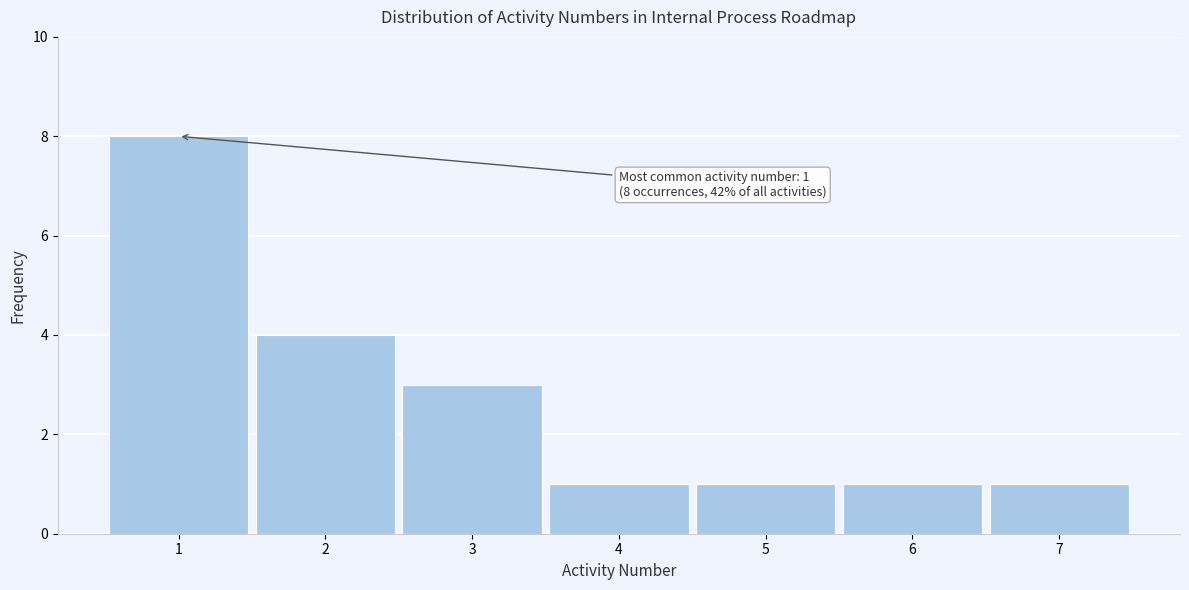

Over which range of the x-axis is the bar tallest?

0.5 to 1.5